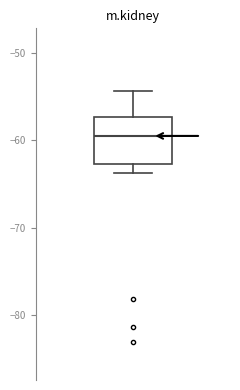

Transcribe this box plot: give where the median line is, the range the box spans, and where the two whiskers end, as read against the y-axis. The values are not printed on the chart, so give them approximately, as read against the axis.

median -60, box -63 to -57, whiskers -64 to -54